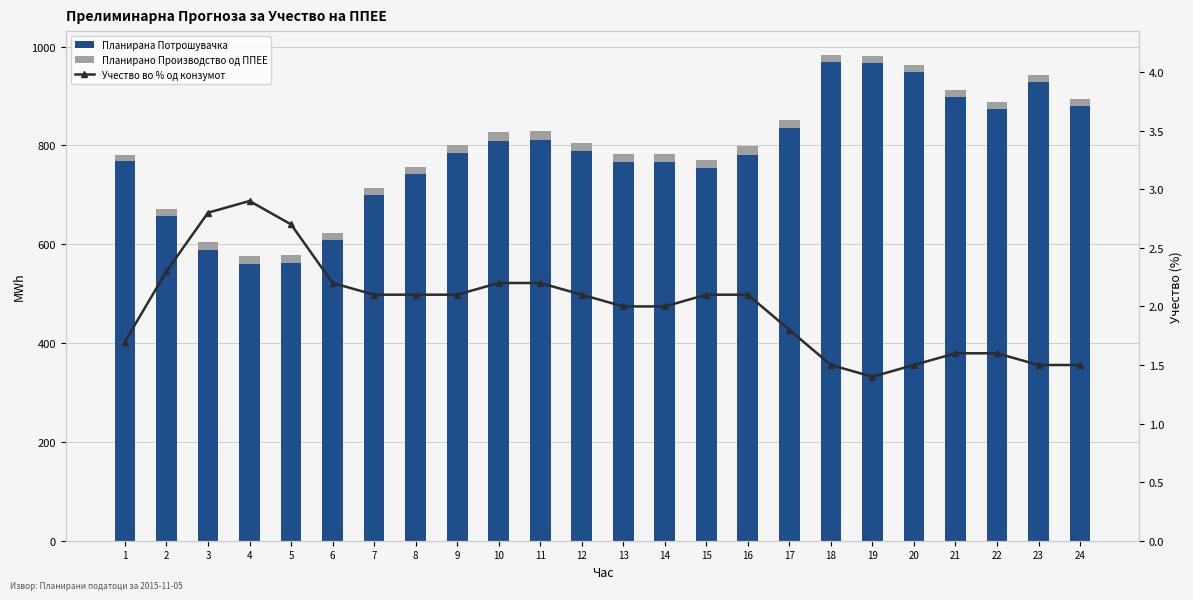

What is the value of the Планирано Производство од ППЕЕ bar at the 19th from the left?

13.3